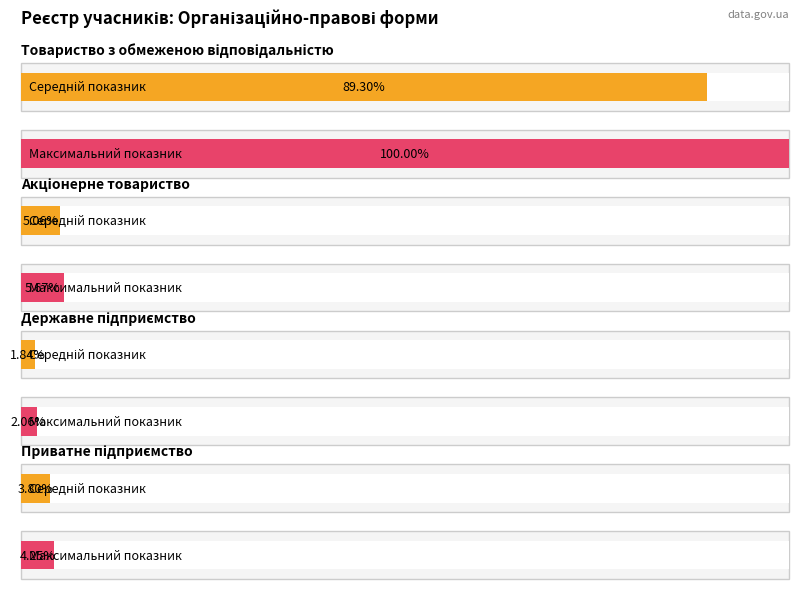

How many categories are shown in the chart?

4